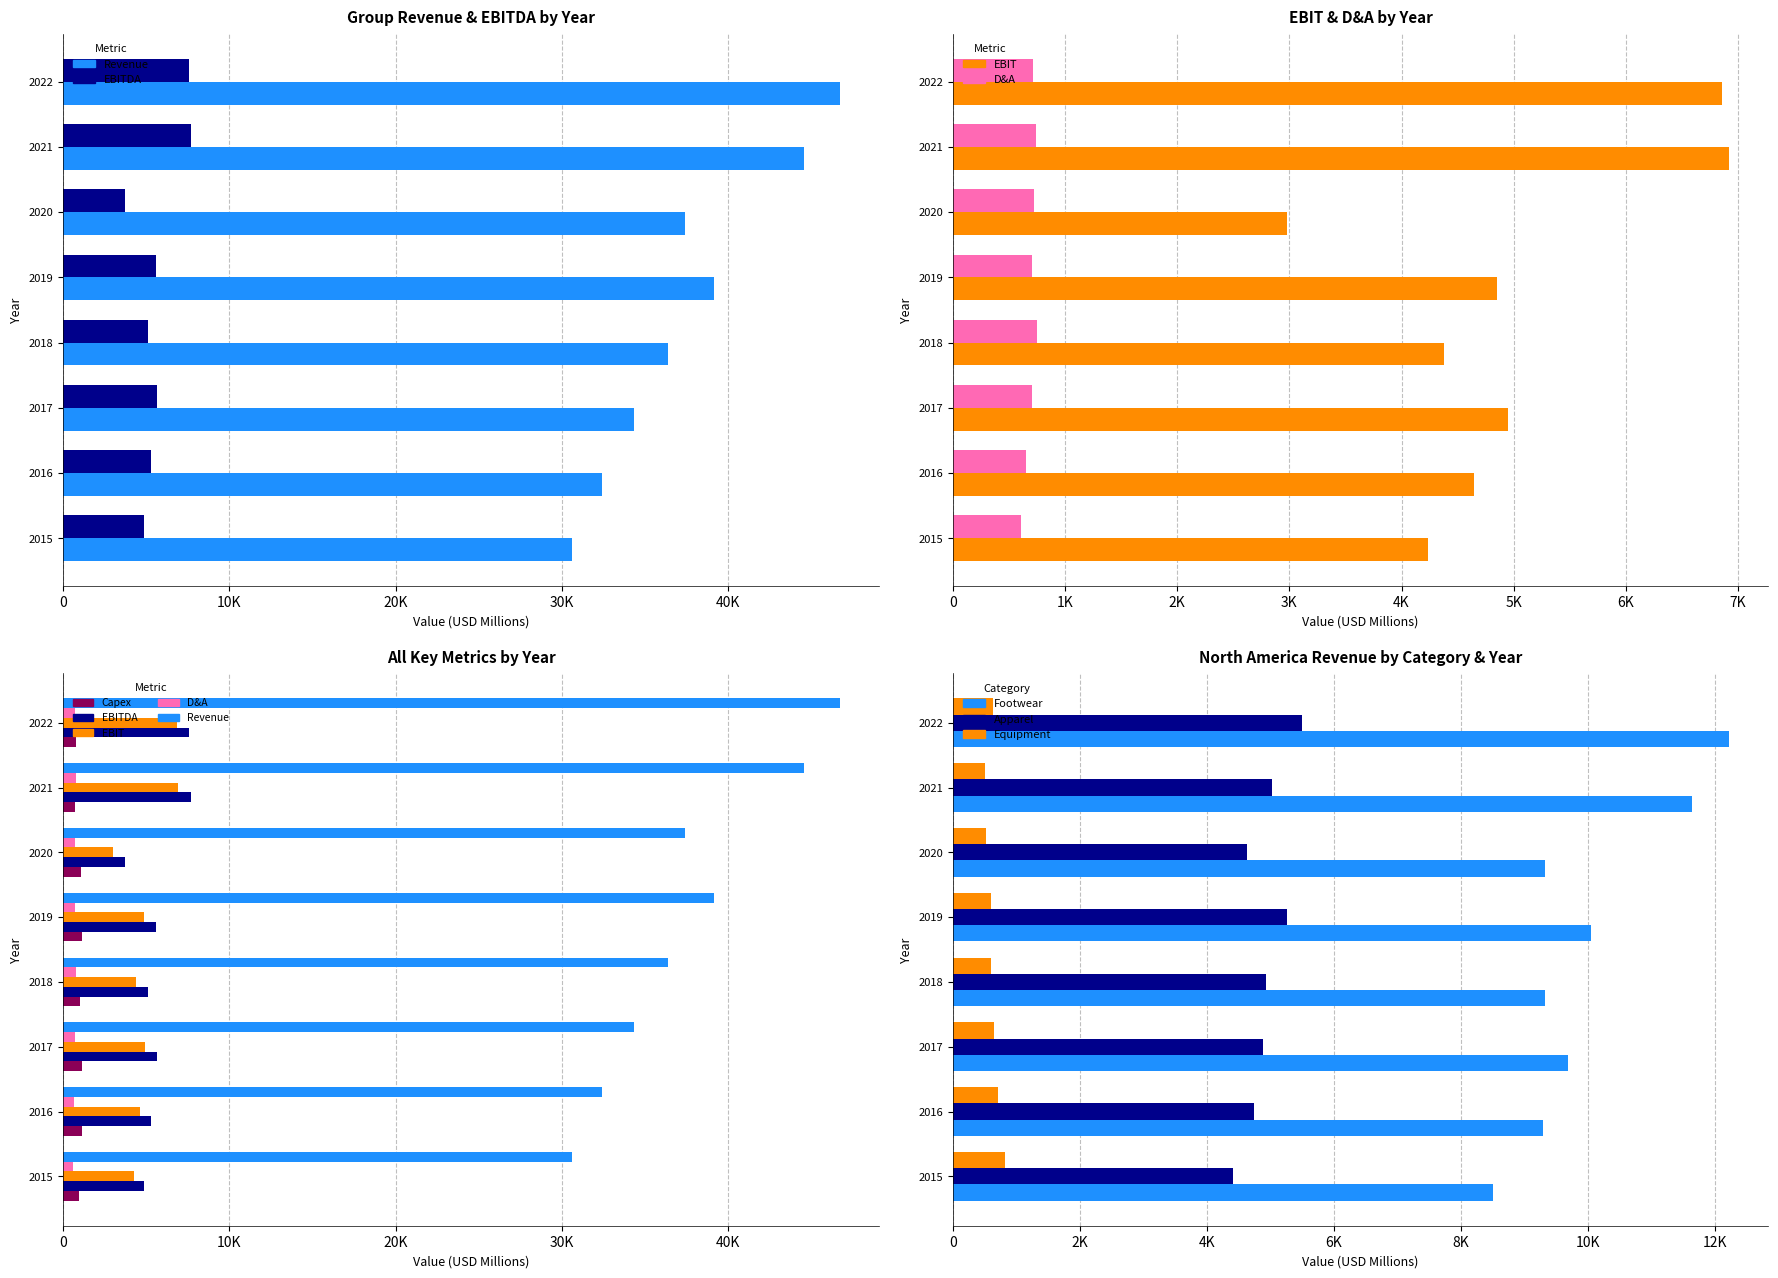

Where is EBITDA nearest to the value 5682?

2017